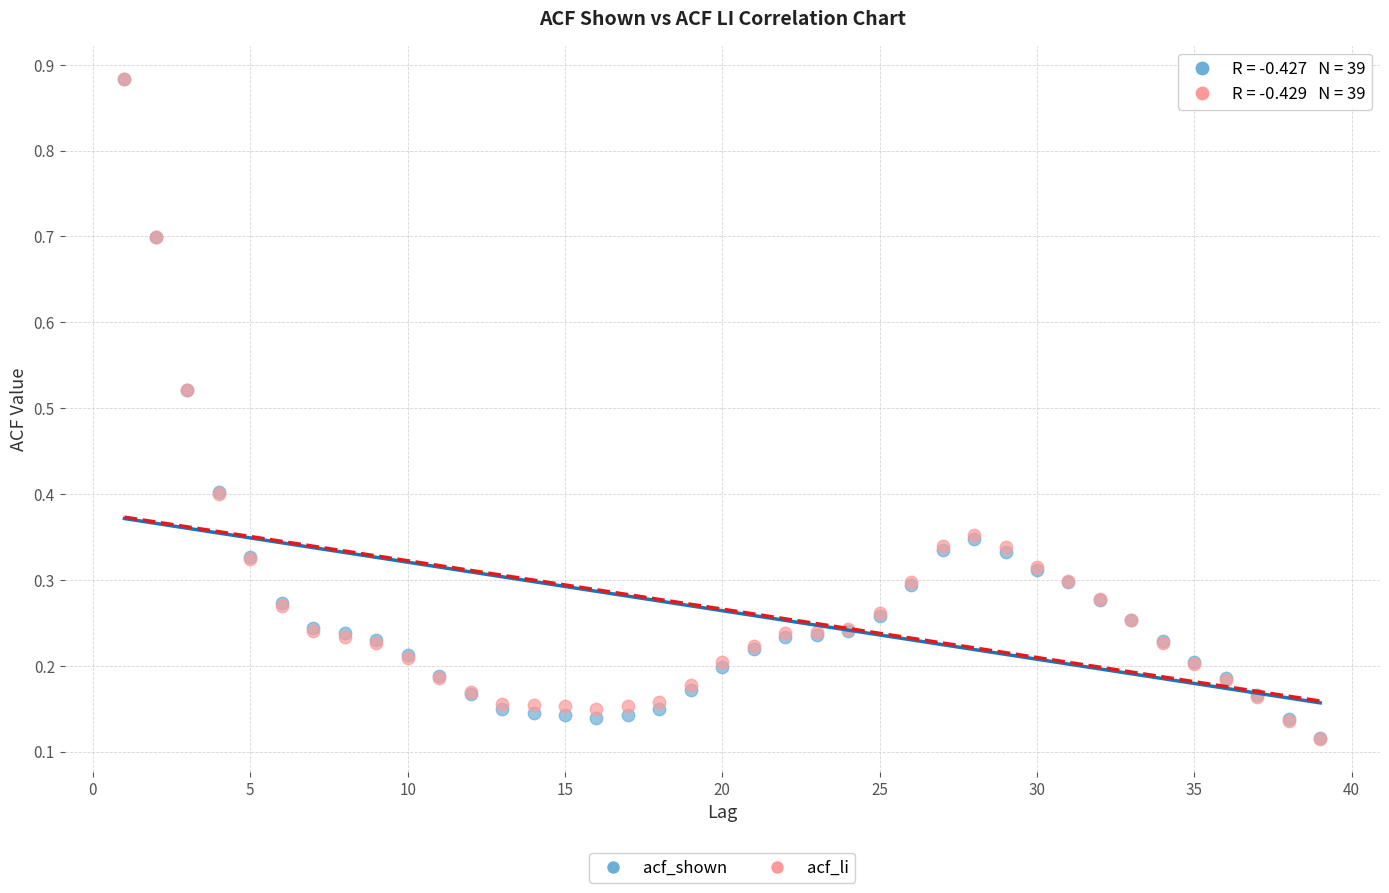

What are all the series names shown in the legend?

acf_shown, acf_li